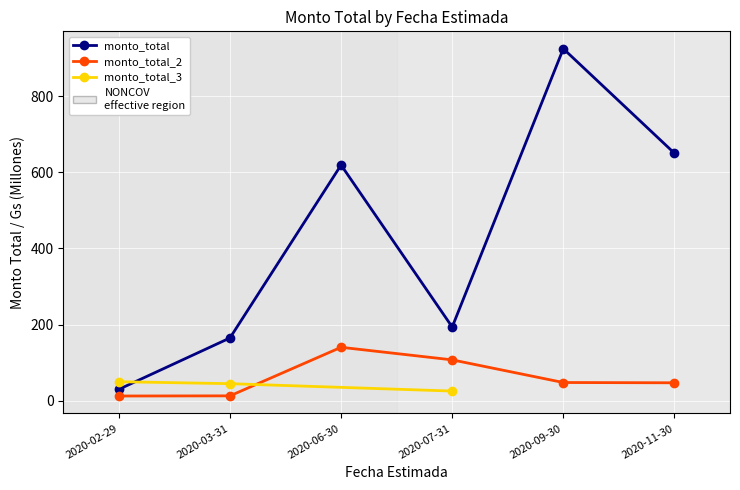

True or false: monto_total and monto_total_2 intersect in this chart.

False